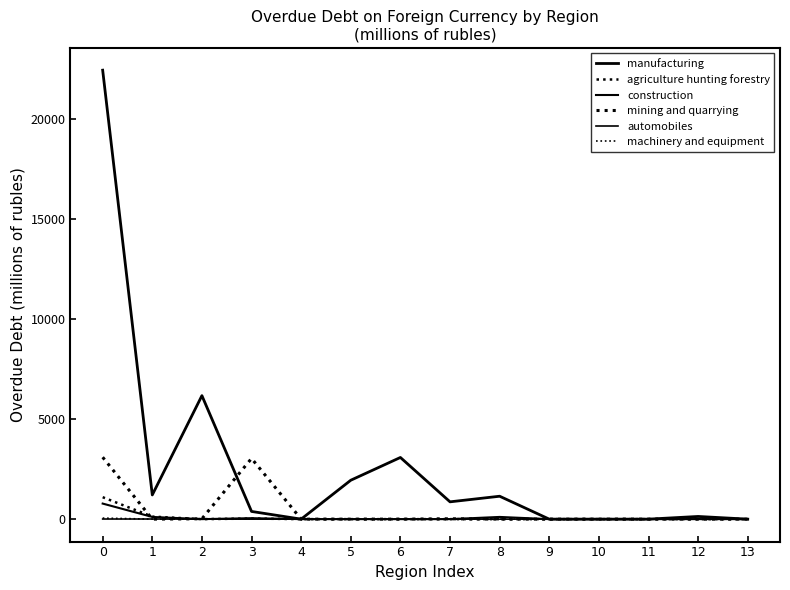

Which label corresponds to the smallest value in the chart?

4